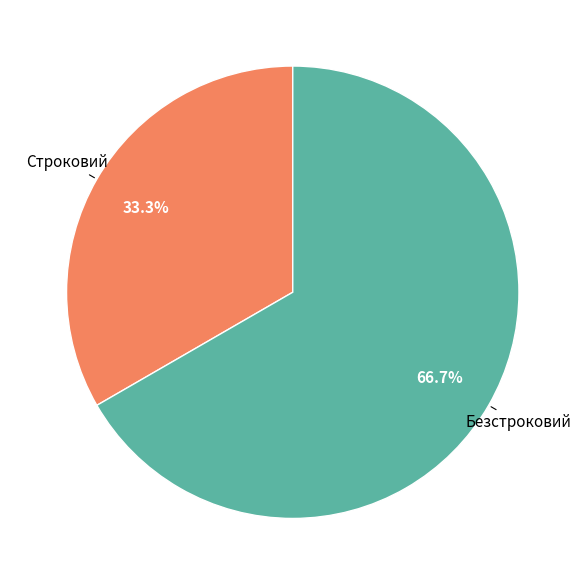

Which slice represents more than half of the pie?

Безстроковий